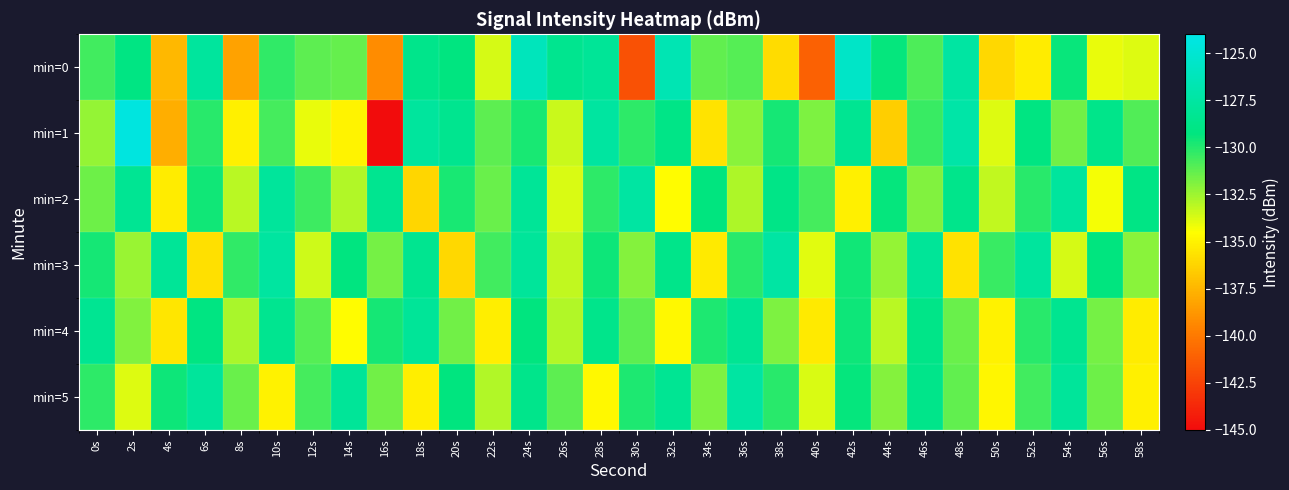

Rank the series by their maximum value, from highest to lowest.

min=1, min=0, min=3, min=2, min=5, min=4